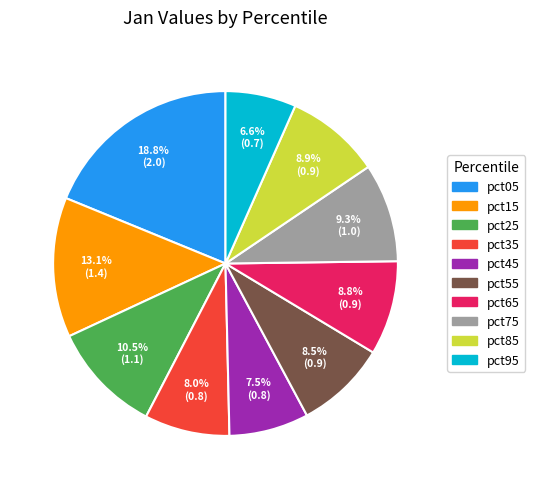

Is the sum of pct15 and pct25 greater than half?

No